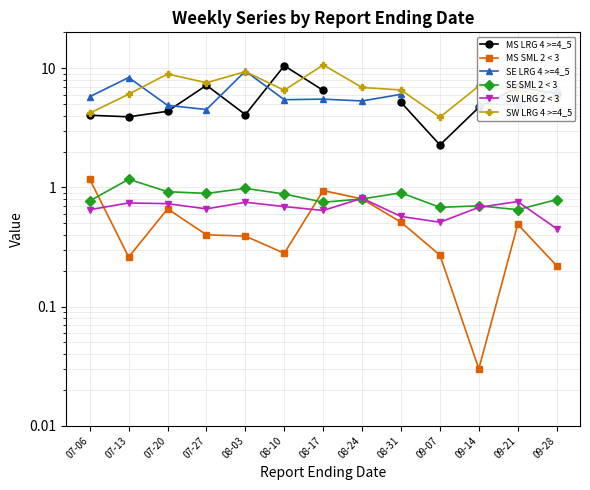

What are all the series names shown in the legend?

MS LRG 4 >=4_5, MS SML 2 < 3, SE LRG 4 >=4_5, SE SML 2 < 3, SW LRG 2 < 3, SW LRG 4 >=4_5